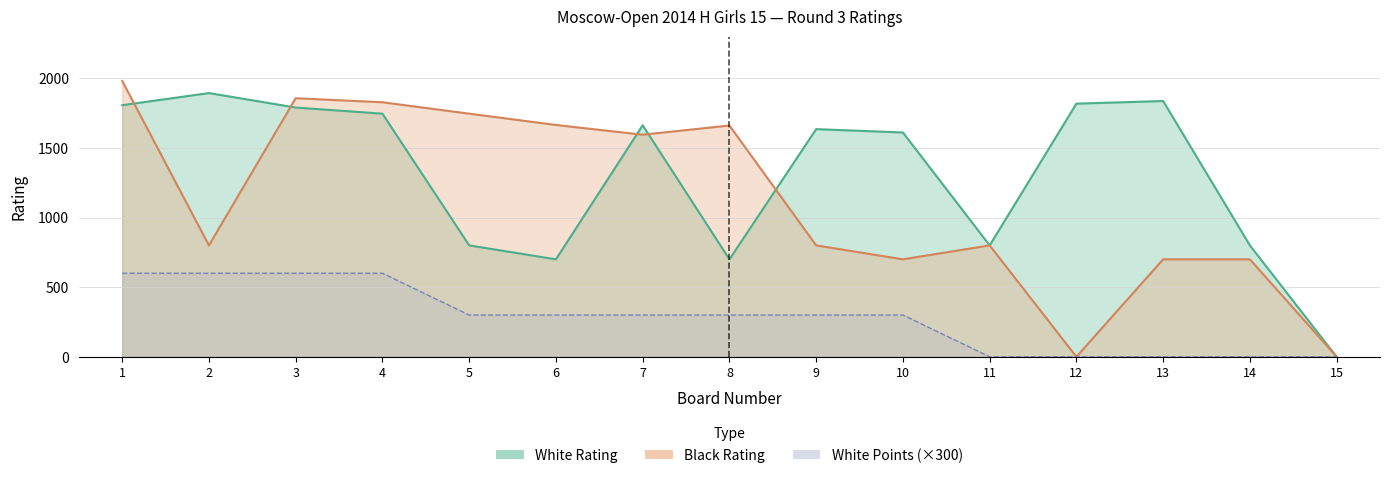

The value of Black Rating at 15 is 1357. True or false?

False